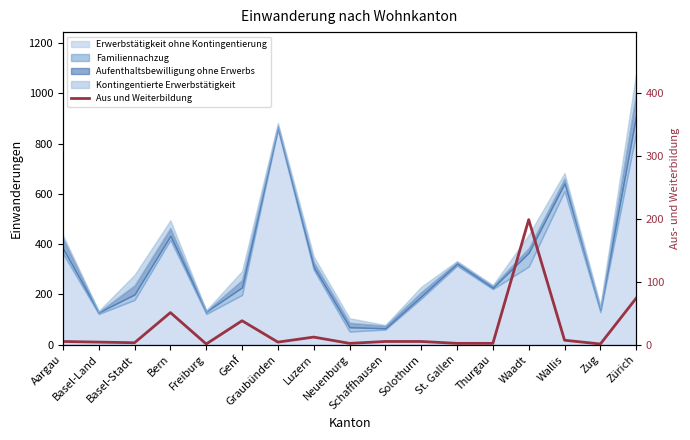

List the labels in order of value, largest first.

Waadt, Zürich, Bern, Genf, Luzern, Wallis, Aargau, Schaffhausen, Solothurn, Basel-Land, Graubünden, Basel-Stadt, Neuenburg, St. Gallen, Thurgau, Freiburg, Zug